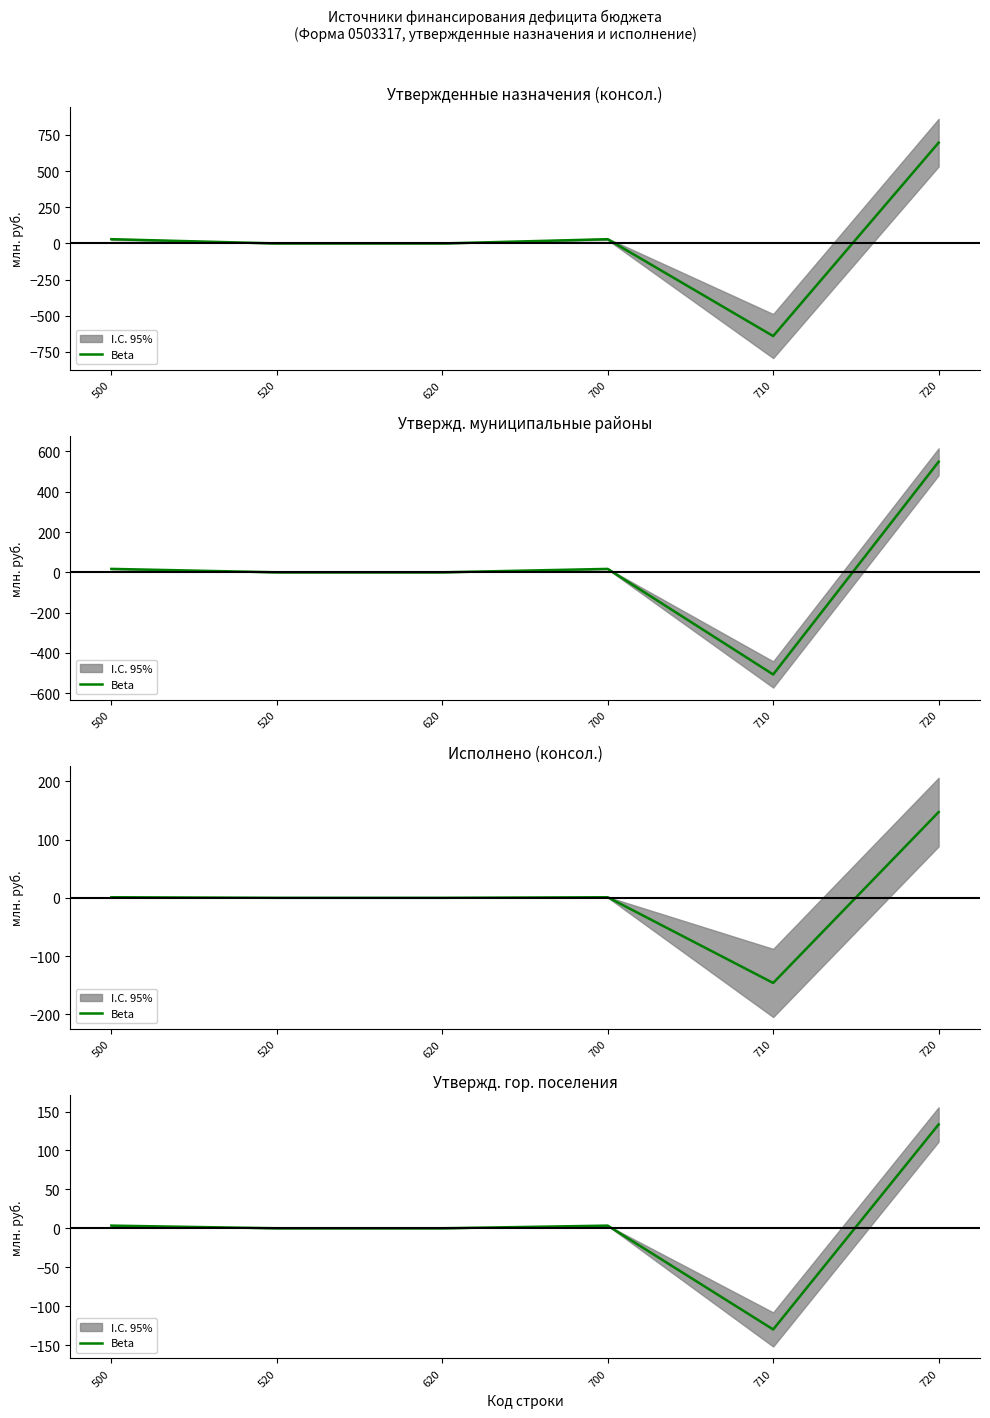

Count the number of categories in the chart.

6